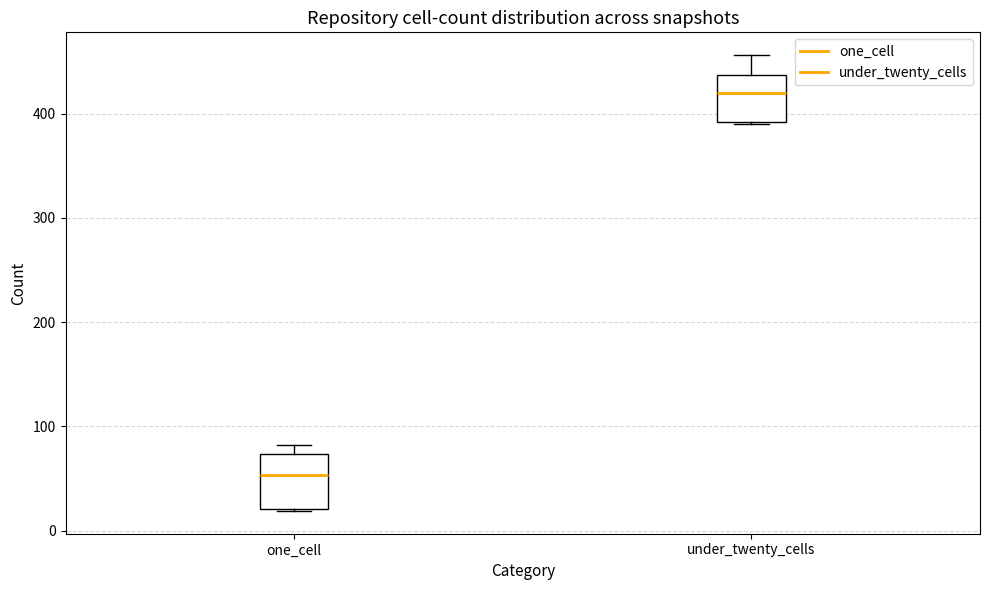

Reading left to right, read every box against the y-axis: the position of its median line, the range the box covers, and the ends of its whiskers. The values are not printed on the chart, so give them approximately, as read against the axis.

one_cell: median 50, box 20 to 70, whiskers 20 to 80
under_twenty_cells: median 420, box 390 to 440, whiskers 390 to 460